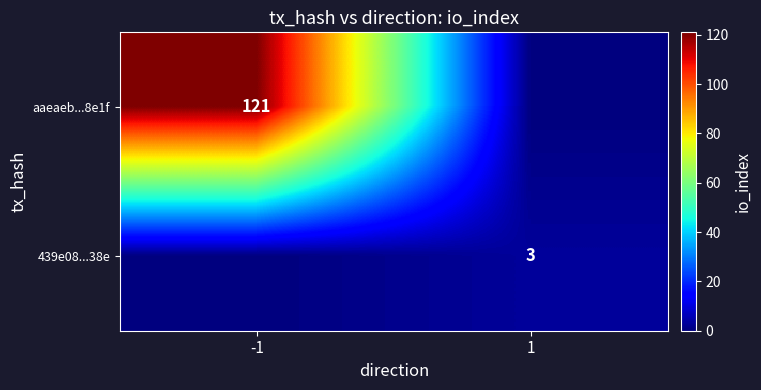

The aaeaeb...8e1f series shows 121 at -1. True or false?

True